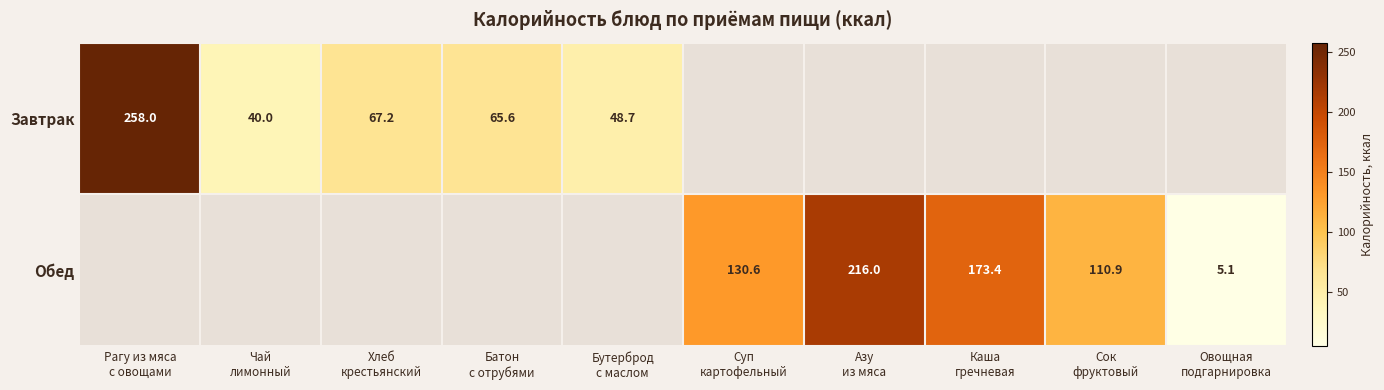

The value of Завтрак at Бутерброд с маслом is 48.7. True or false?

True